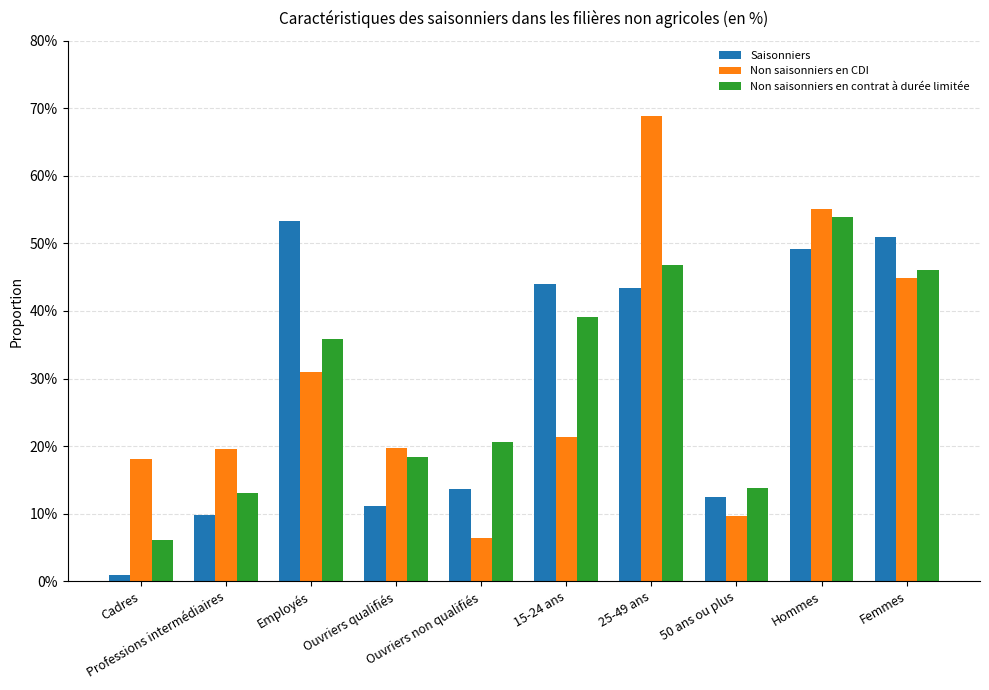

Rank the series at Hommes from highest to lowest value.

Non saisonniers en CDI, Non saisonniers en contrat à durée limitée, Saisonniers